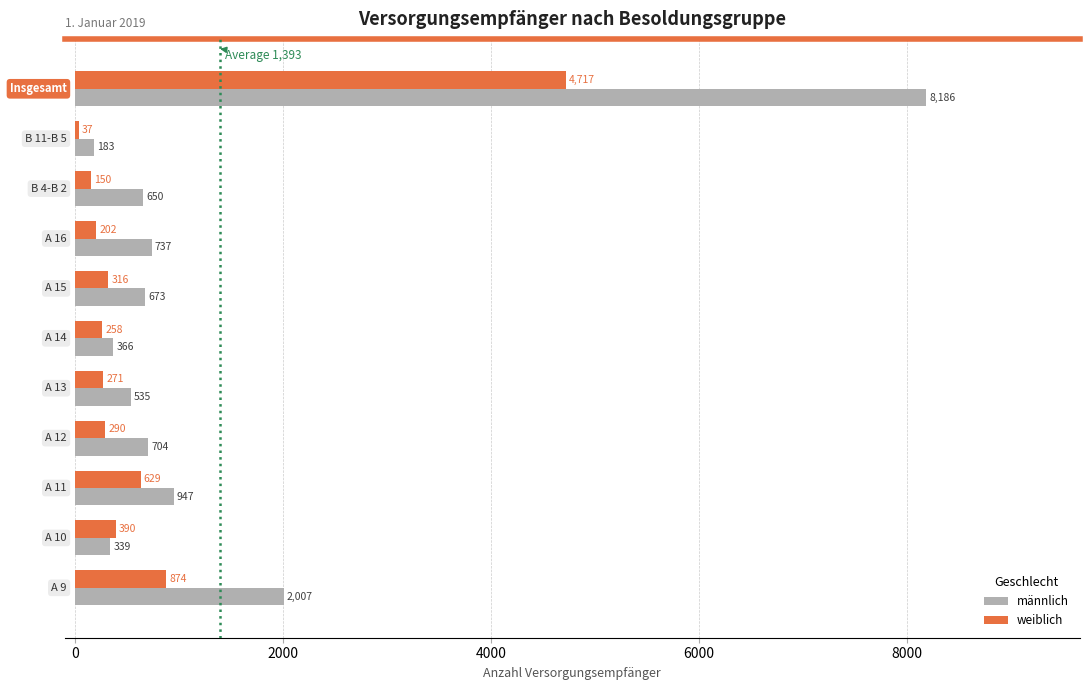

What is the minimum value shown in the chart?

37